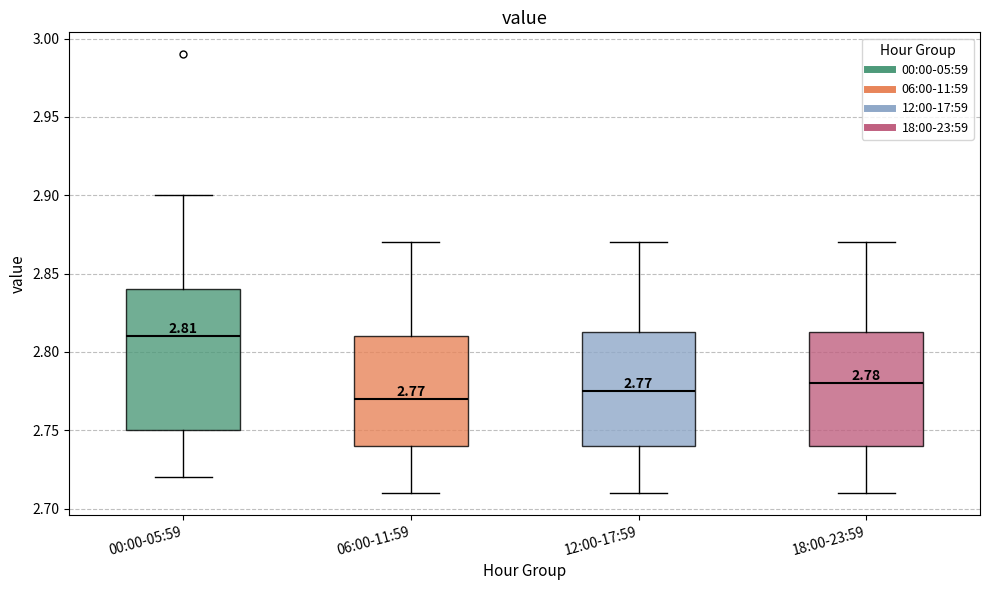

Which box has the highest median line?

00:00-05:59